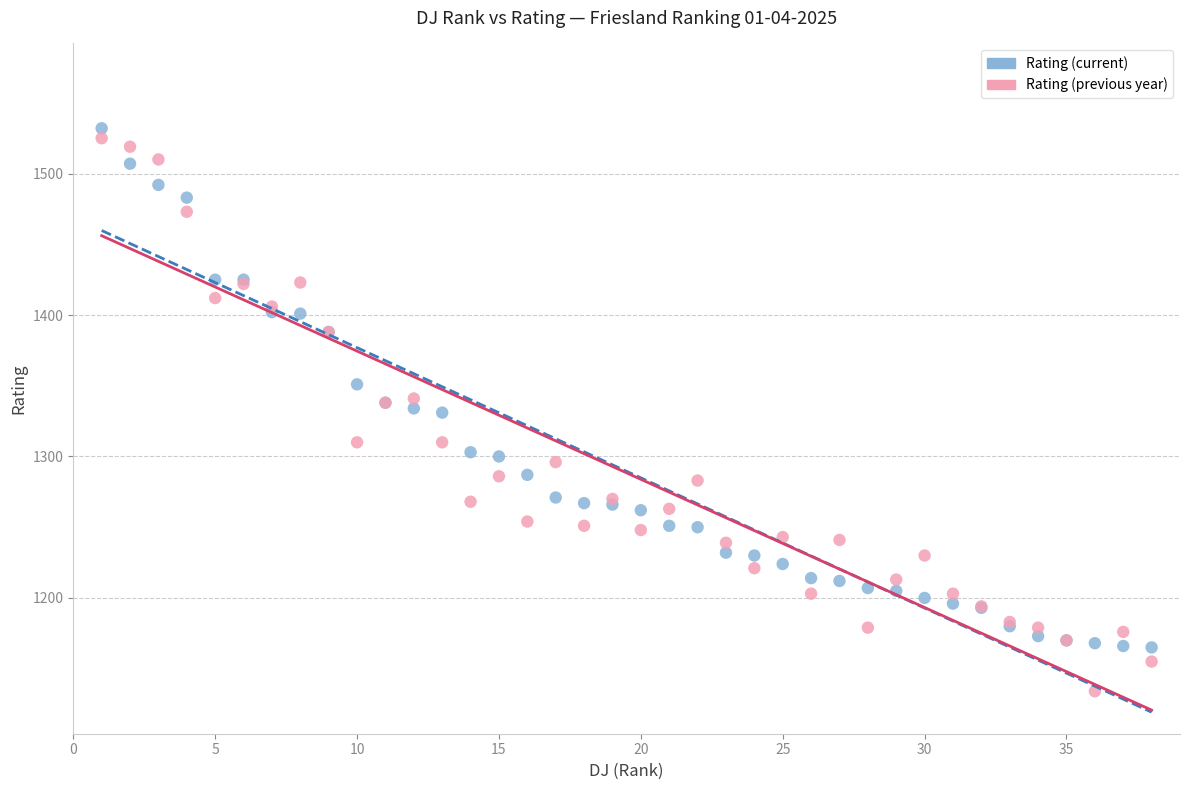

Which series has the largest Y range (max minus min)?

Rating (previous year)